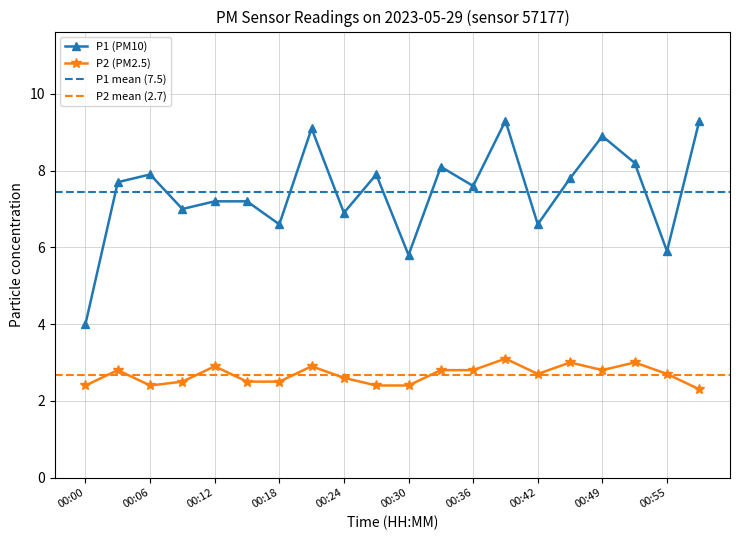

Reading left to right, extract all data points from this chart.

P1: 00:00=4.0	00:03=7.7	00:06=7.9	00:09=7.0	00:12=7.2	00:15=7.2	00:18=6.6	00:21=9.1	00:24=6.9	00:27=7.9	00:30=5.8	00:33=8.1	00:36=7.6	00:39=9.3	00:42=6.6	00:45=7.8	00:49=8.9	00:52=8.2	00:55=5.9	00:58=9.3
P2: 00:00=2.4	00:03=2.8	00:06=2.4	00:09=2.5	00:12=2.9	00:15=2.5	00:18=2.5	00:21=2.9	00:24=2.6	00:27=2.4	00:30=2.4	00:33=2.8	00:36=2.8	00:39=3.1	00:42=2.7	00:45=3.0	00:49=2.8	00:52=3.0	00:55=2.7	00:58=2.3